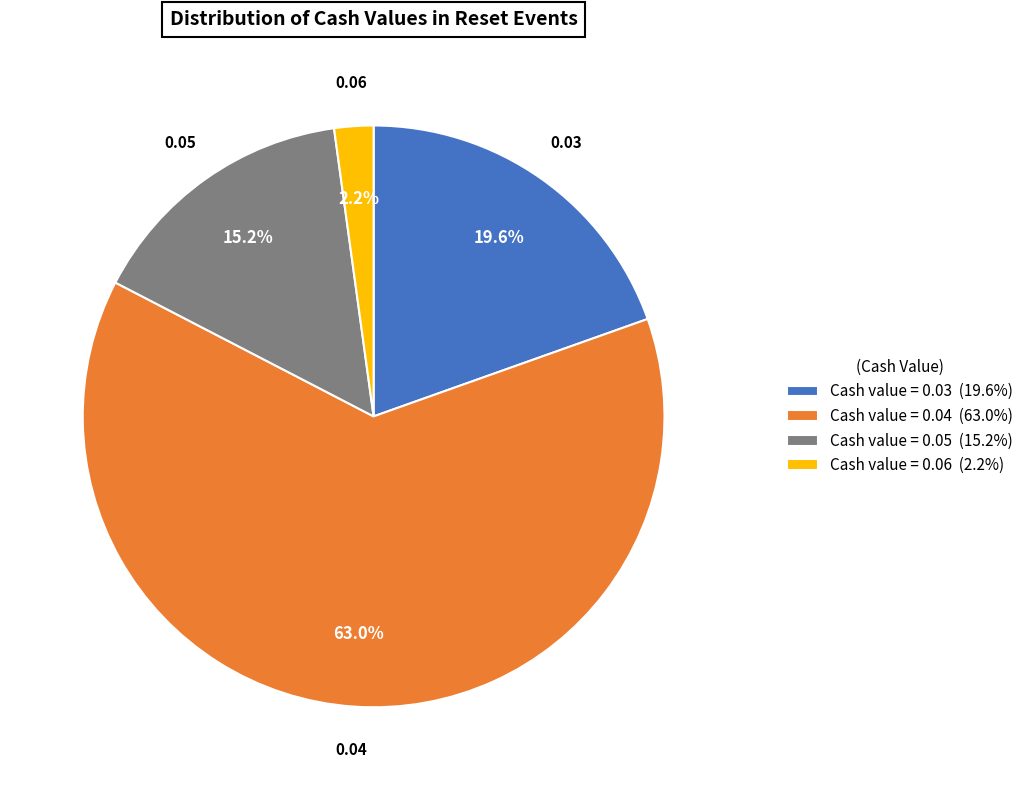

Is there a majority slice in this chart?

Yes